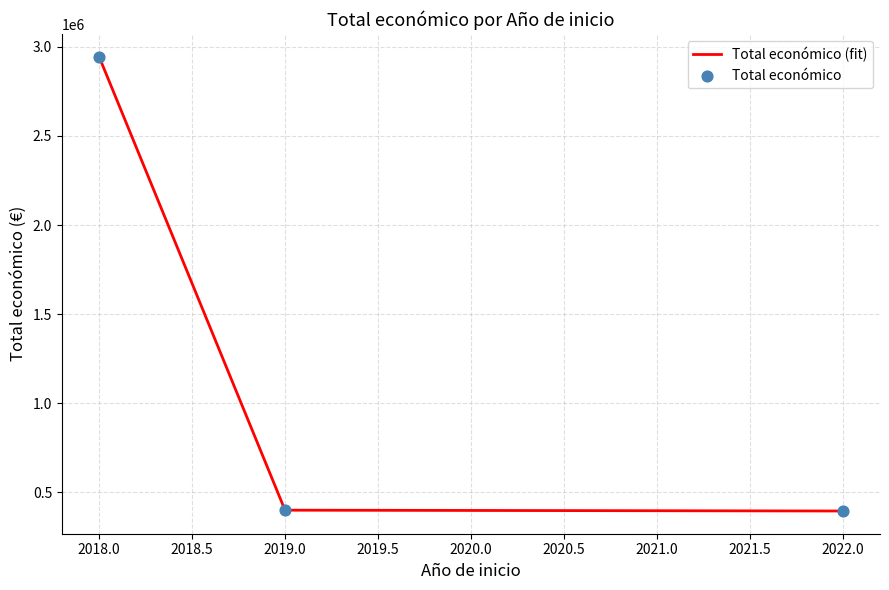

Which has a higher value, 2022.0 or 2018.0?

2018.0